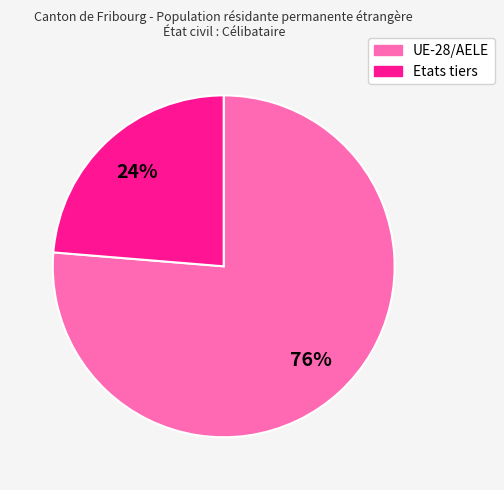

Combined, do Etats tiers and UE-28/AELE account for over 50%?

Yes